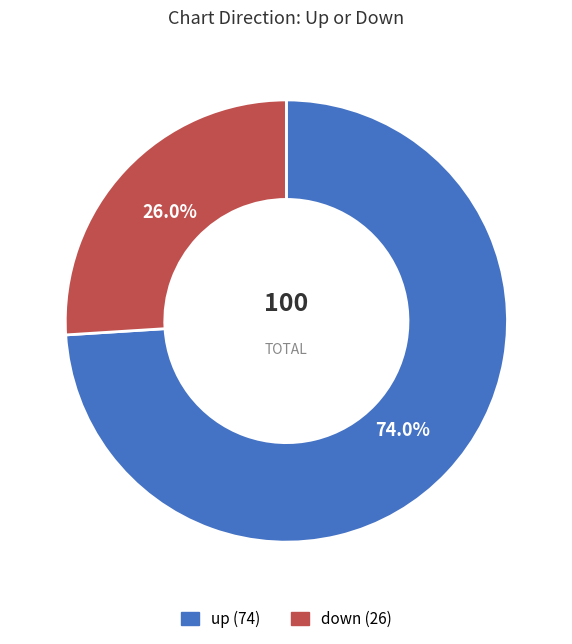

Rank the categories by value from highest to lowest.

up, down